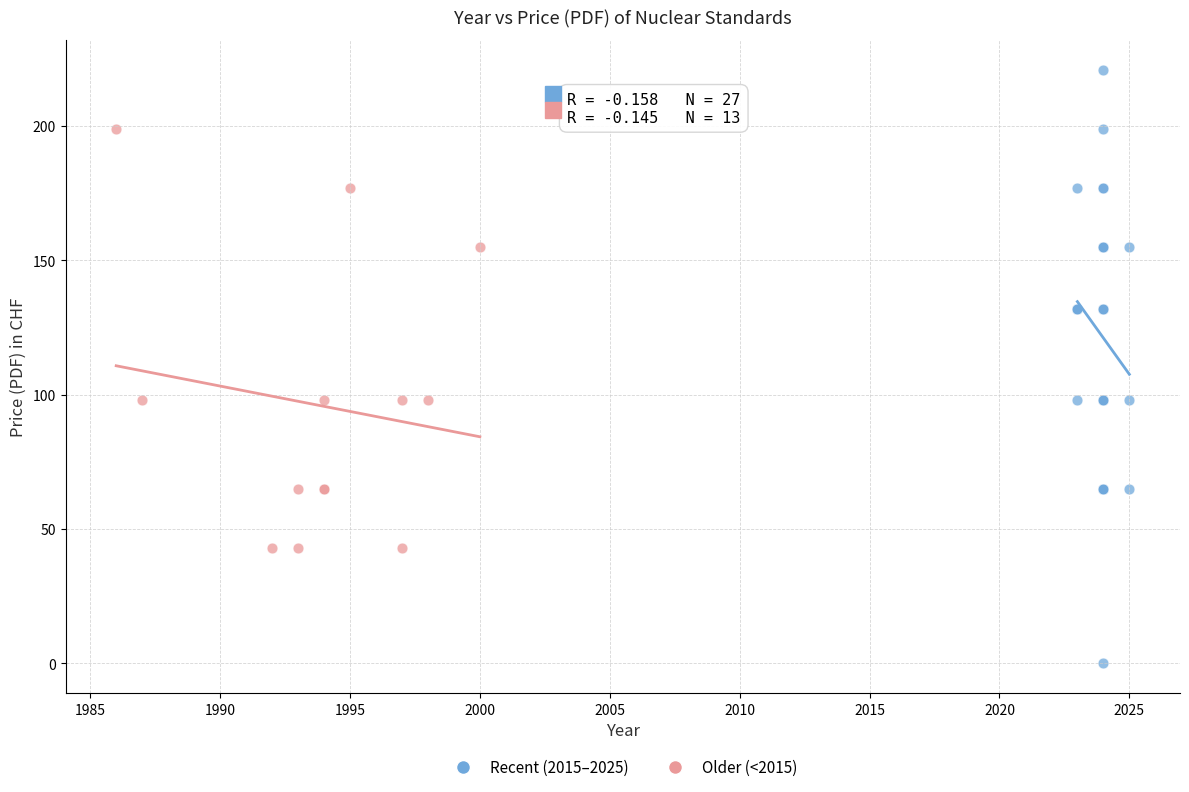

Which series has the widest spread of Y values?

Recent (2015–2025)